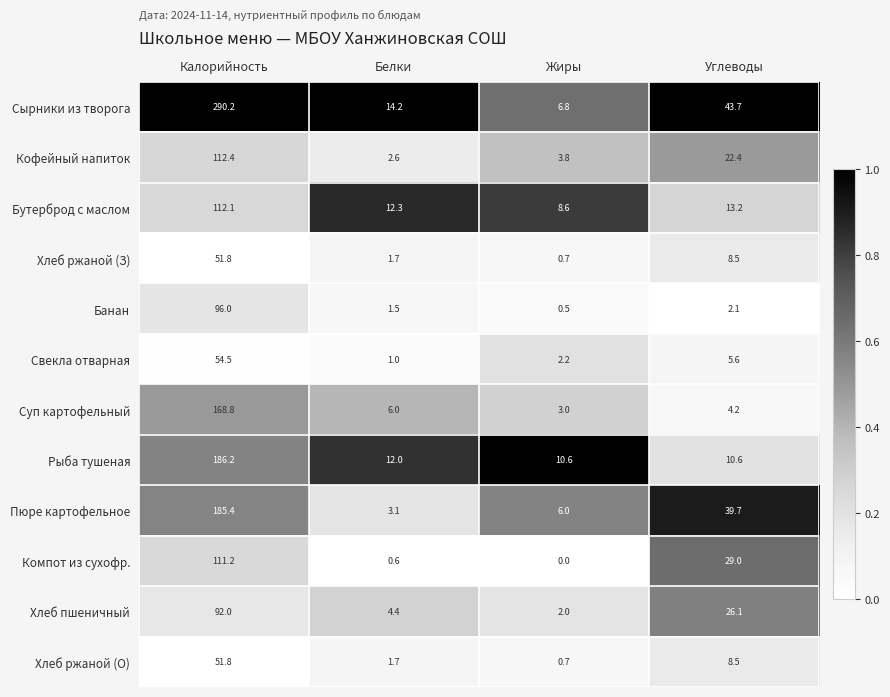

What is the sum of the Бутерброд с маслом values at Белки and Углеводы?

25.5